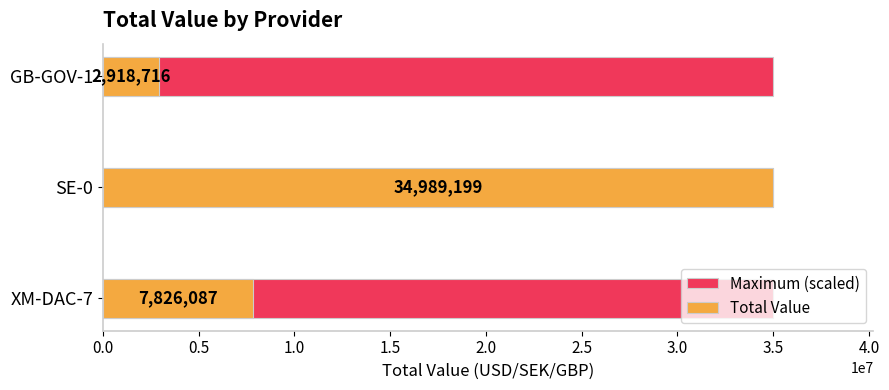

What are all the series names shown in the legend?

Maximum (scaled), Total Value